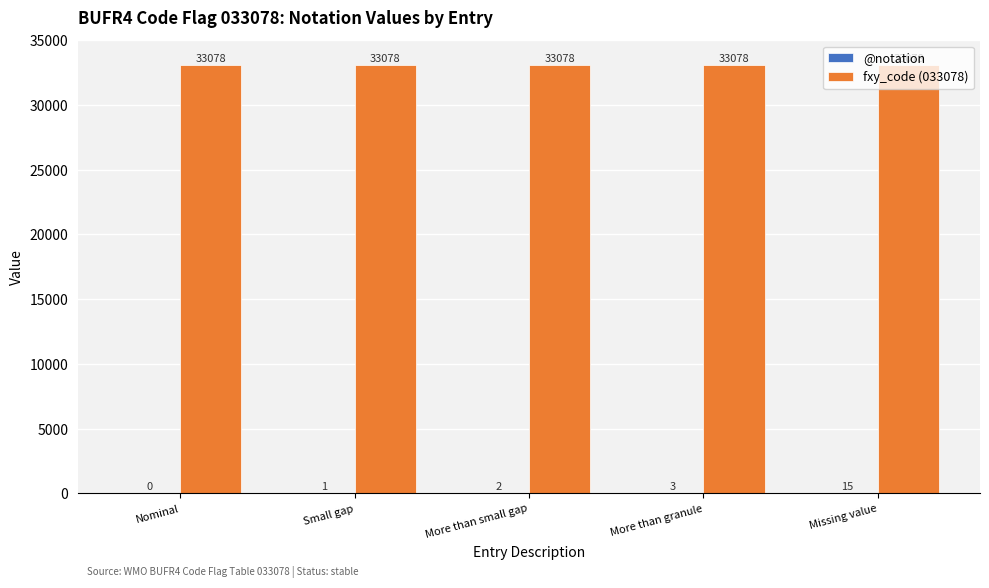

What is the maximum value shown in the chart?

33078